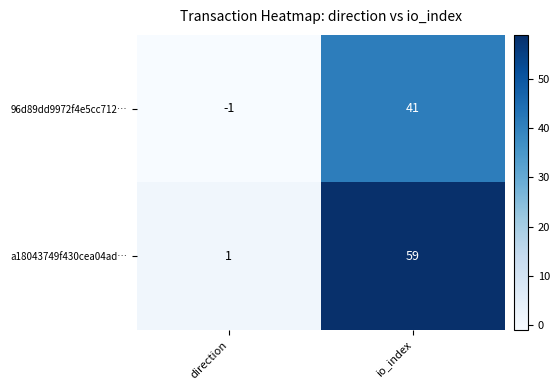

Is it true that 96d89dd9972f4e5cc712… equals -1 at direction?

True